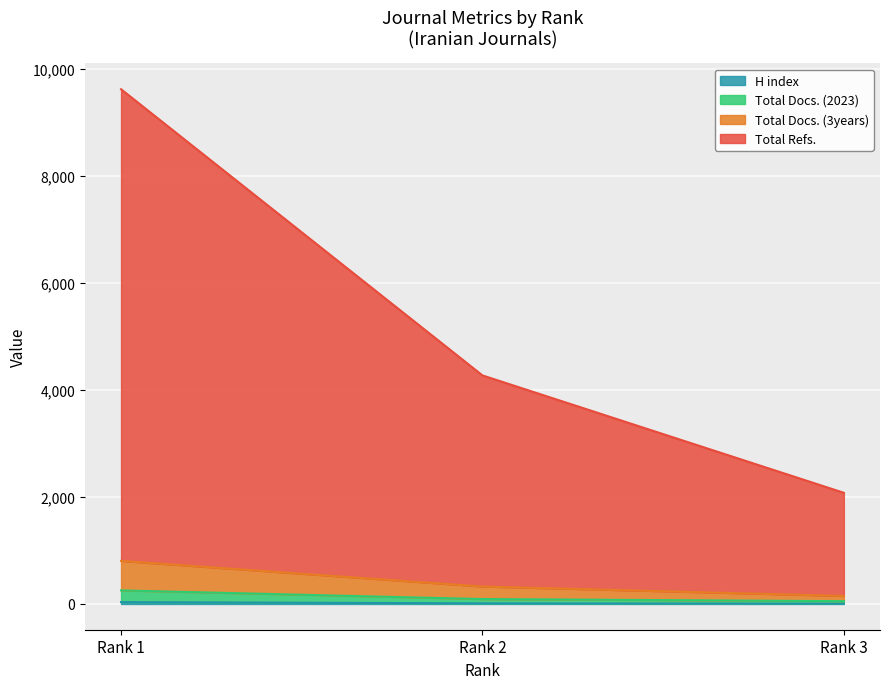

What is the value of the Total Docs. (2023) point at the 3rd from the left?

53